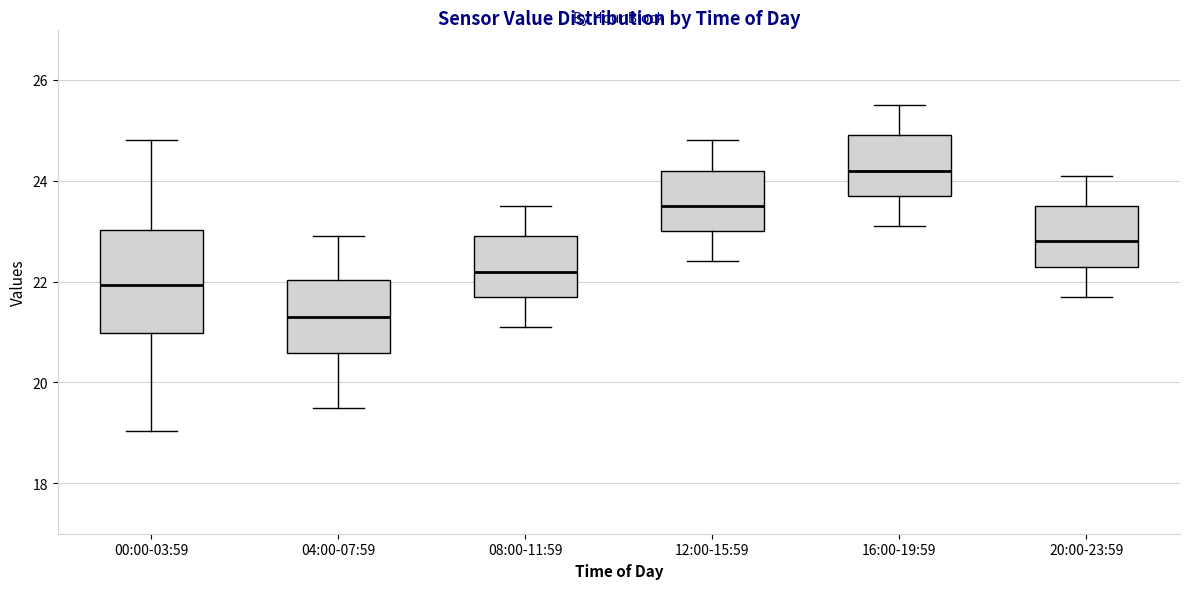

Which box has the highest median line?

16:00-19:59